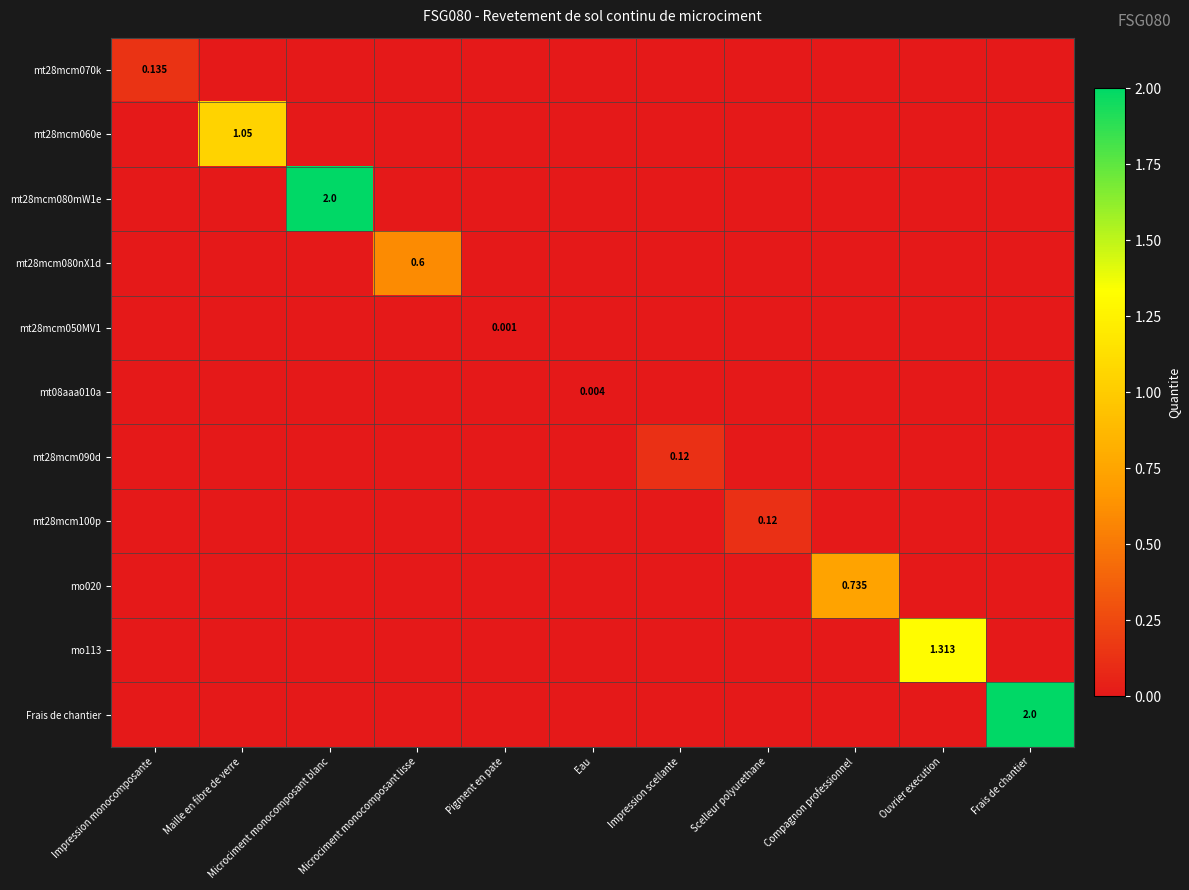

Which has a higher value, Compagnon professionnel or Scelleur polyurethane?

Compagnon professionnel